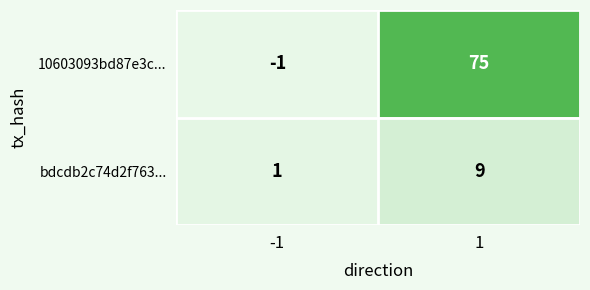

What is the average value of the 10603093bd87e3c... series?

37